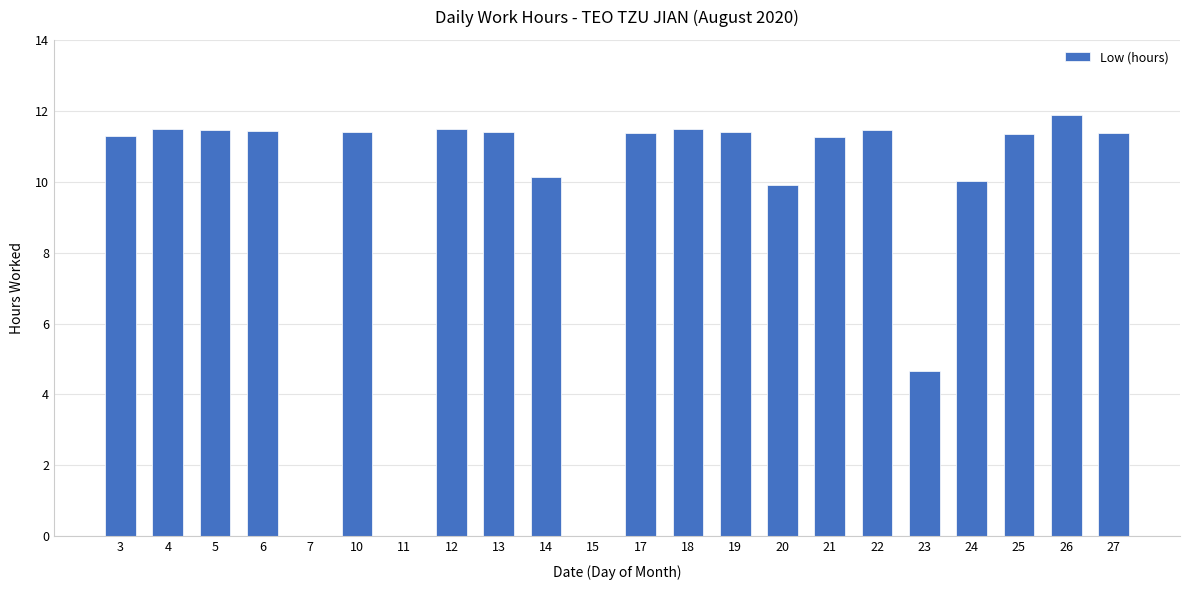

At which label is the value closest to 5?

23